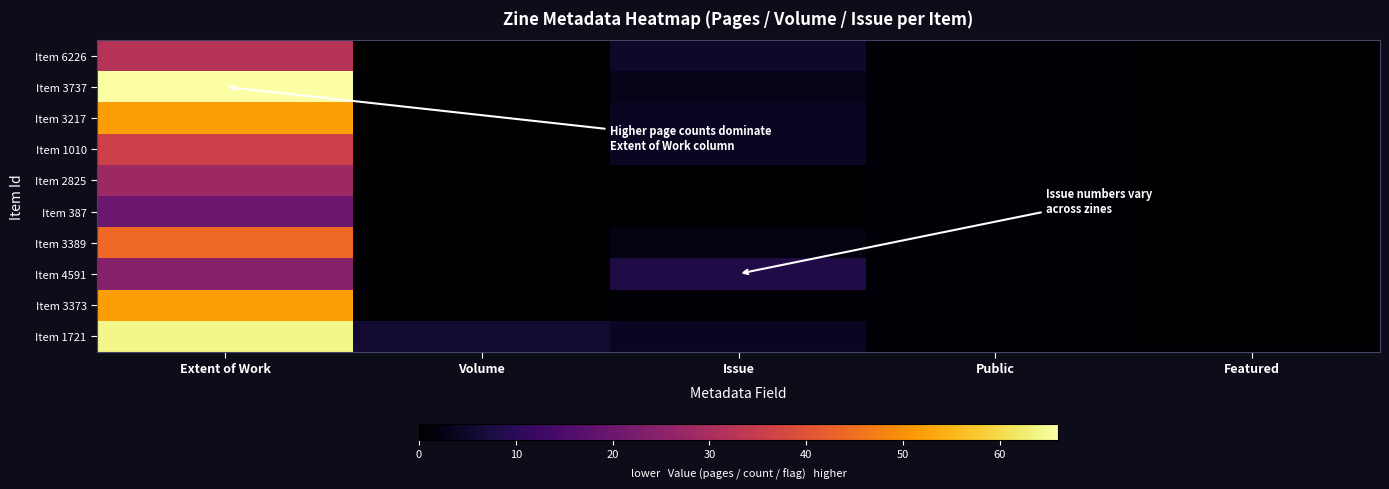

Which series changed the most between Extent of Work and Issue?

Item 3737